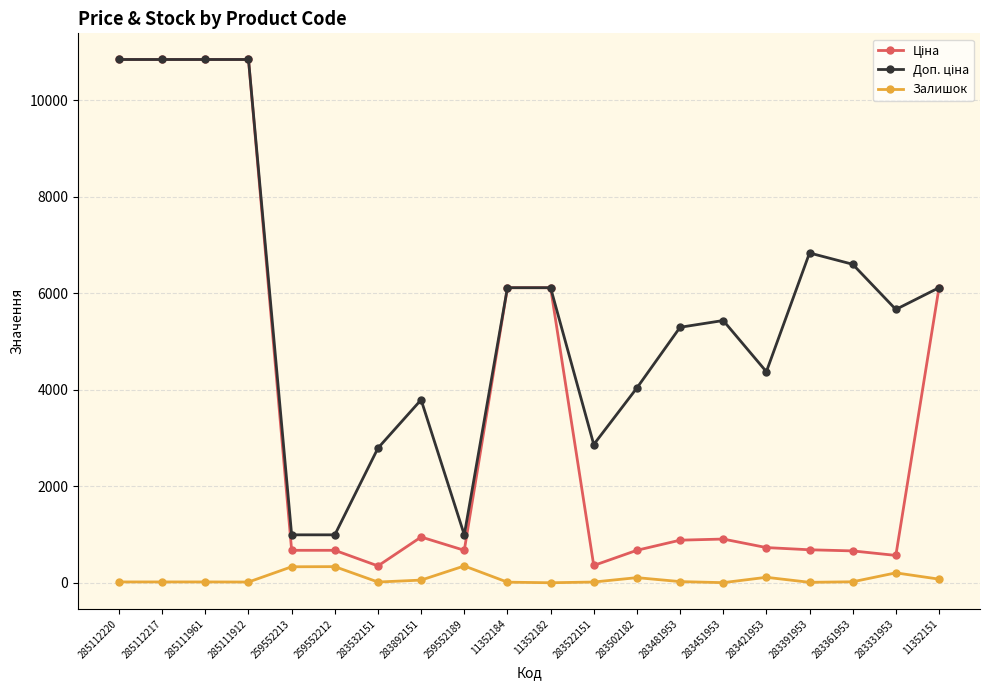

What is the value of the Залишок point at the 5th from the left?

331.0